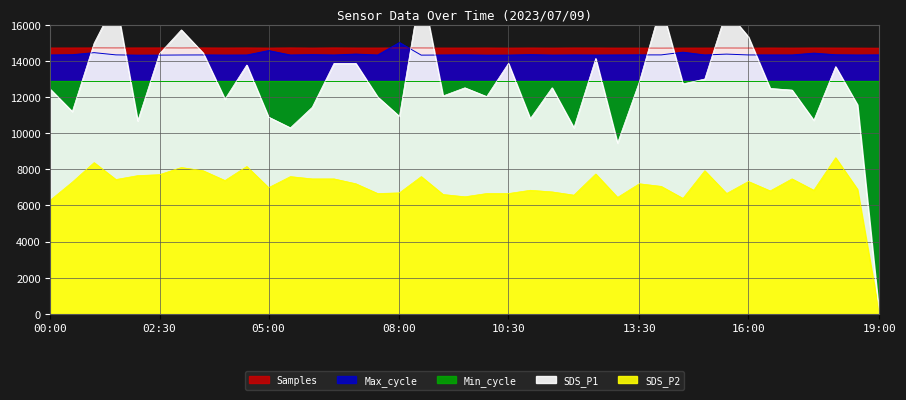

Reading left to right, extract all data points from this chart.

Samples: 14713.3	14714.7	14717.0	14714.5	14716.8	14717.5	14712.4	14717.7	14713.0	14716.6	14709.7	14718.2	14710.3	14718.5	14712.4	14711.9	14715.6	14713.6	14711.3	14711.5	14713.1	14709.1	14713.7	14709.6	14715.1	14713.6	14709.5	14710.0	14707.2	14710.3	14711.1	14711.7	14709.7	14712.9	14709.7	14714.0	14711.7	14708.8	14705.1
Max_cycle: 14325.0	14339.3	14454.3	14331.4	14313.6	14317.1	14325.0	14327.9	14318.6	14322.9	14567.9	14322.9	14342.1	14322.9	14375.0	14322.1	15012.9	14317.1	14322.9	14330.0	14314.3	14317.1	14343.6	14317.1	14325.7	14320.0	14325.0	14330.7	14330.0	14478.6	14325.0	14373.6	14327.9	14325.7	14325.0	14427.1	14335.7	14322.9	14330.0
SDS_P1: 12420.0	11196.0	14976.0	17334.0	10674.0	14400.0	15714.0	14436.0	11880.0	13770.0	10890.0	10296.0	11430.0	13860.0	13860.0	12006.0	10926.0	18180.0	12060.0	12510.0	12024.0	13860.0	10800.0	12510.0	10296.0	14130.0	9450.0	12834.0	17064.0	12726.0	12996.0	16776.0	15336.0	12474.0	12384.0	10710.0	13680.0	11574.0	0.0
SDS_P2: 6300.0	7290.0	8370.0	7434.0	7650.0	7704.0	8100.0	7920.0	7380.0	8154.0	6984.0	7596.0	7470.0	7470.0	7200.0	6660.0	6696.0	7596.0	6606.0	6480.0	6660.0	6660.0	6840.0	6750.0	6570.0	7740.0	6444.0	7200.0	7056.0	6390.0	7920.0	6660.0	7326.0	6804.0	7470.0	6840.0	8640.0	6894.0	0.0